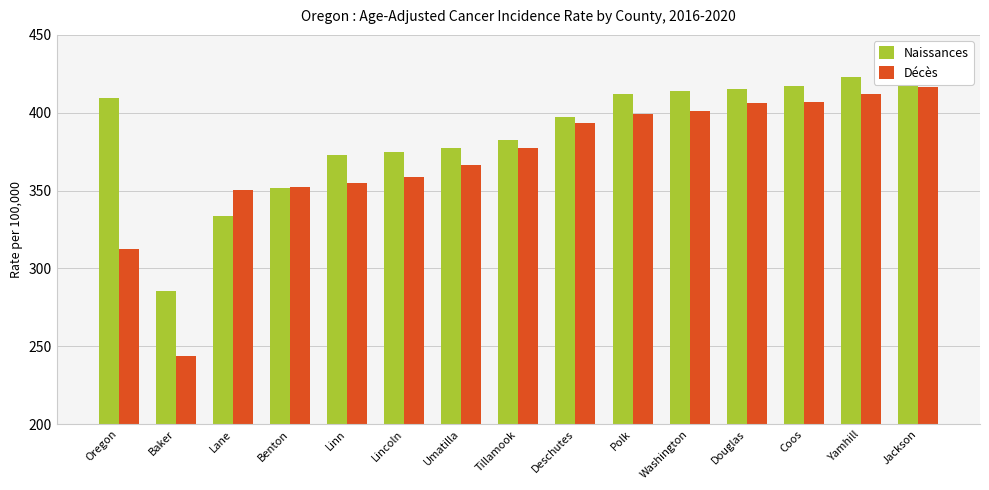

What position from the right is Baker?

14